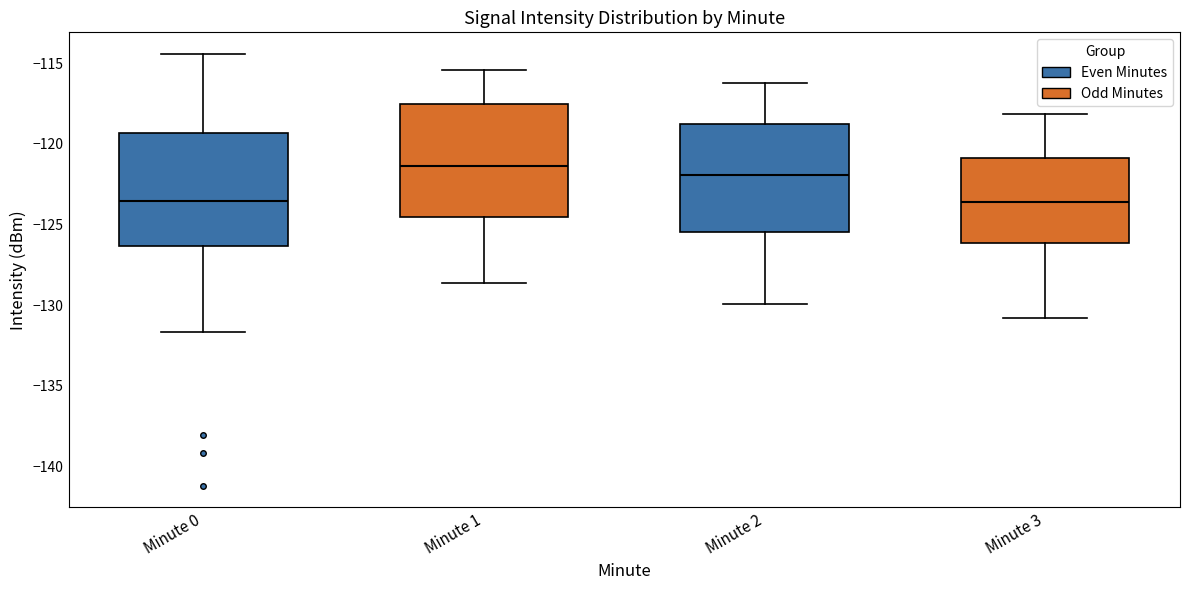

Where does the lower whisker of the box for Minute 2 end on the y-axis? The values are not printed on the chart, so give them approximately, as read against the axis.

-130.0